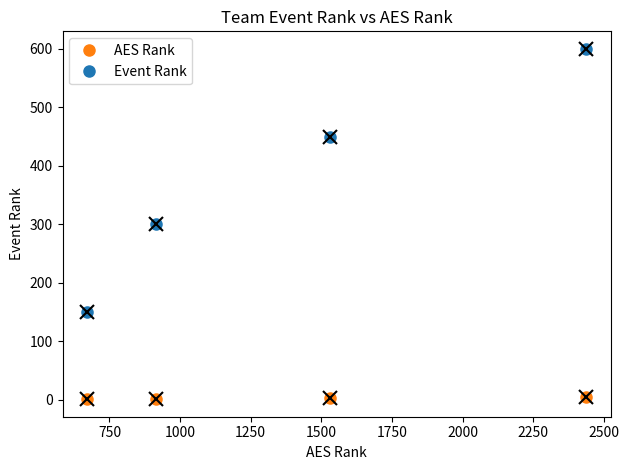

What is the maximum value shown in the chart?

600